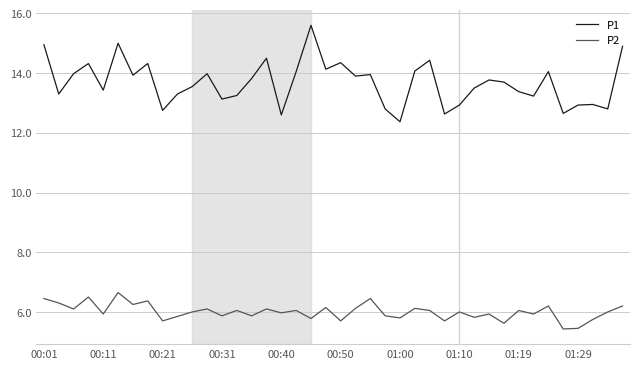

What is the minimum value shown in the chart?

5.4